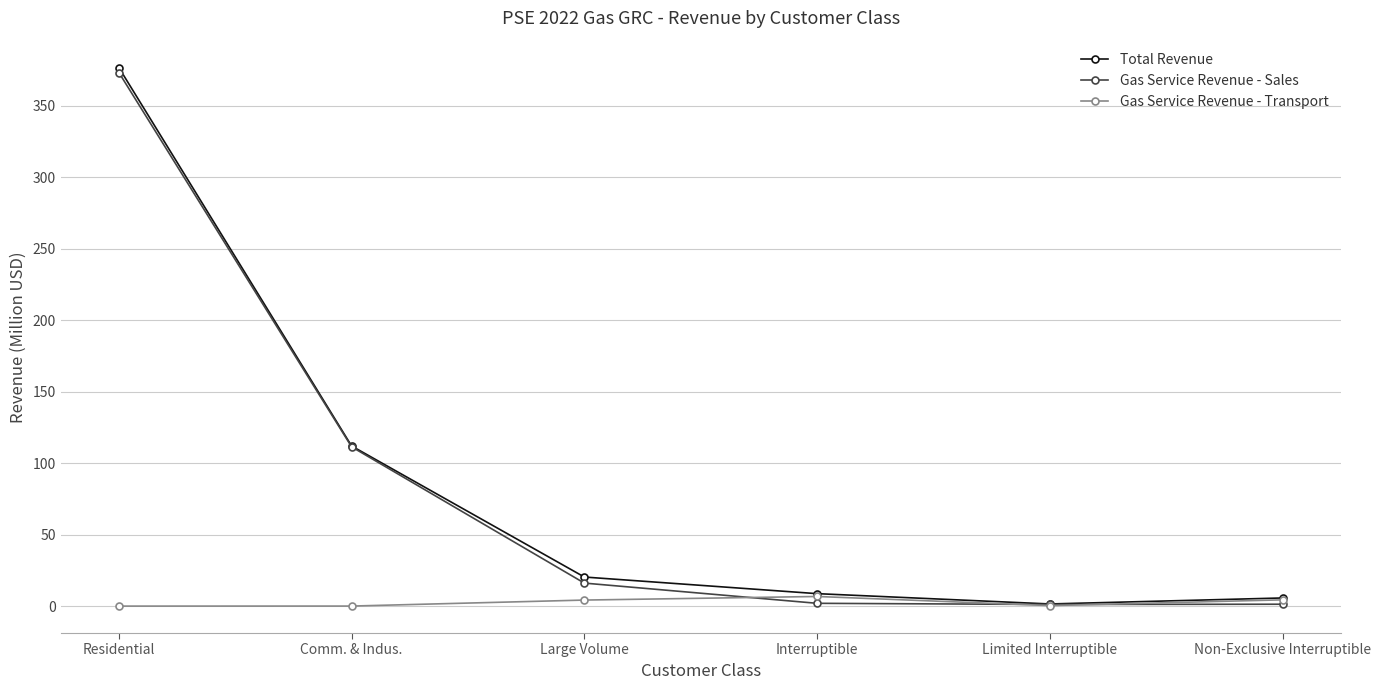

How many lines are shown in the chart?

3